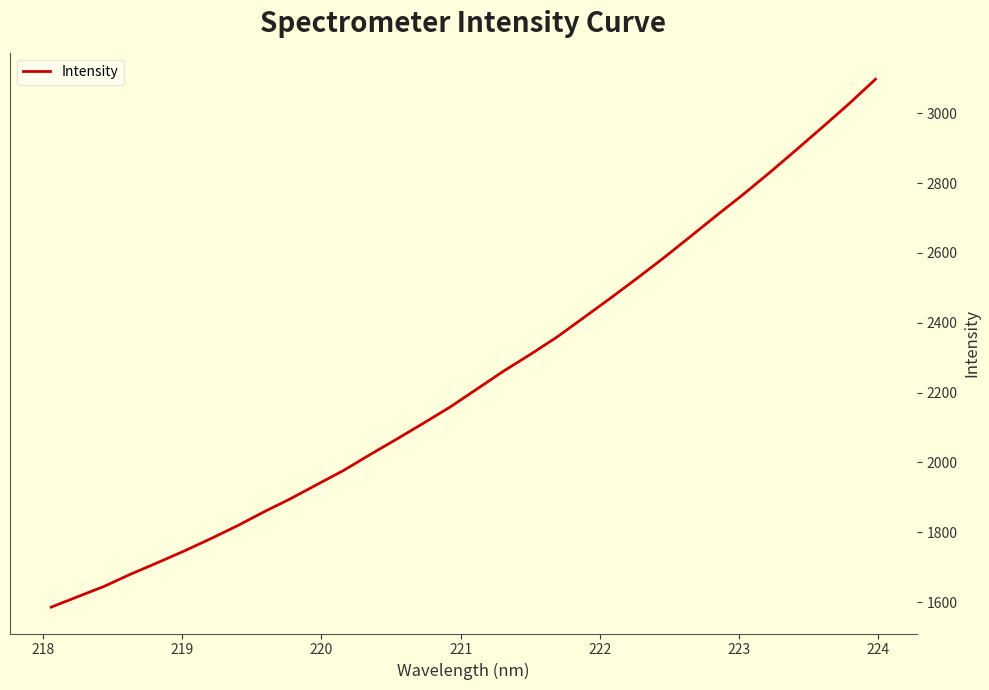

What is the difference between the maximum and minimum values?

1511.0